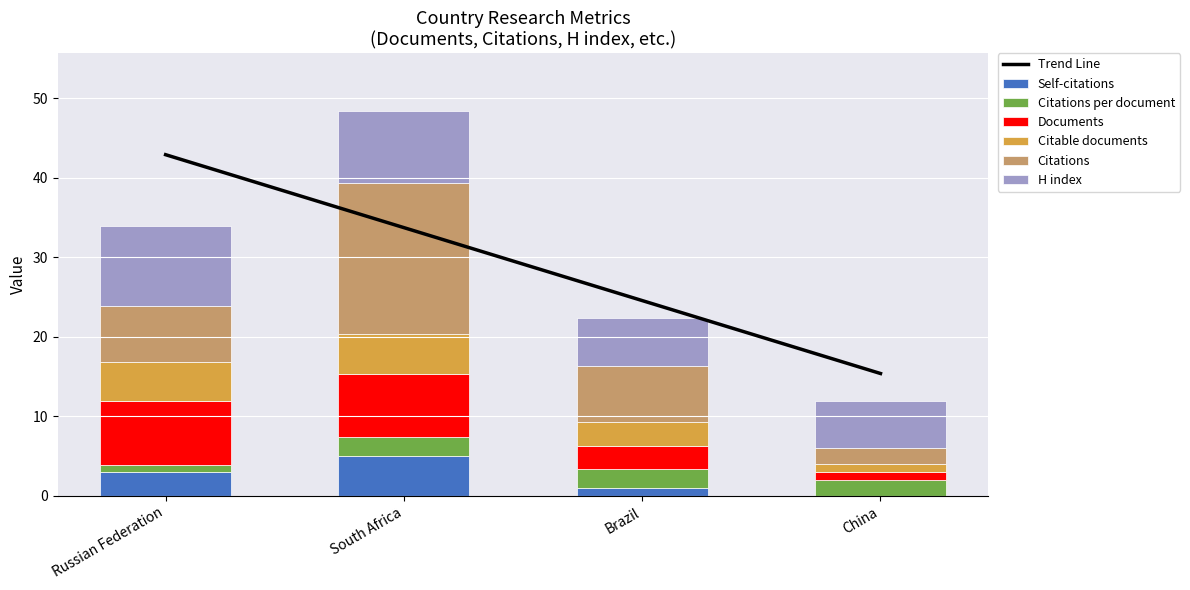

The value of H index at South Africa is 9.0. True or false?

True